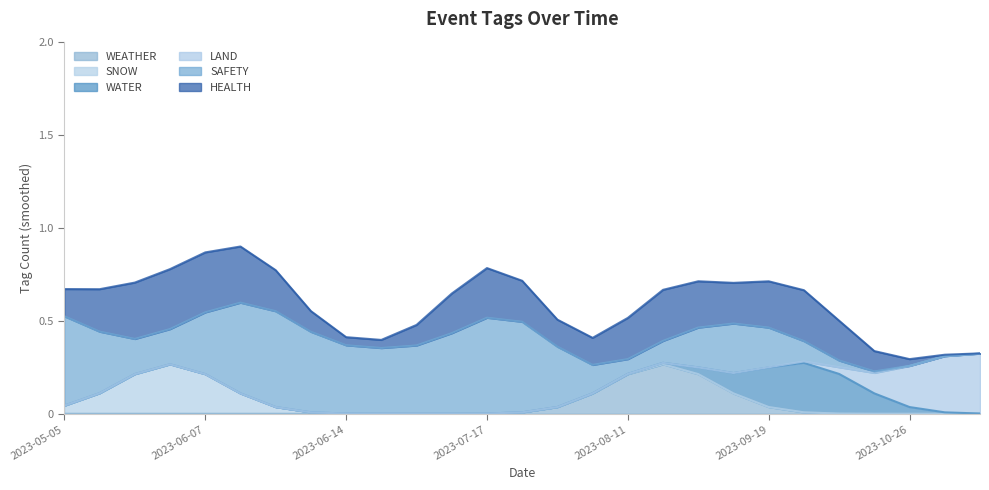

What are all the series names shown in the legend?

WEATHER, SNOW, WATER, LAND, SAFETY, HEALTH